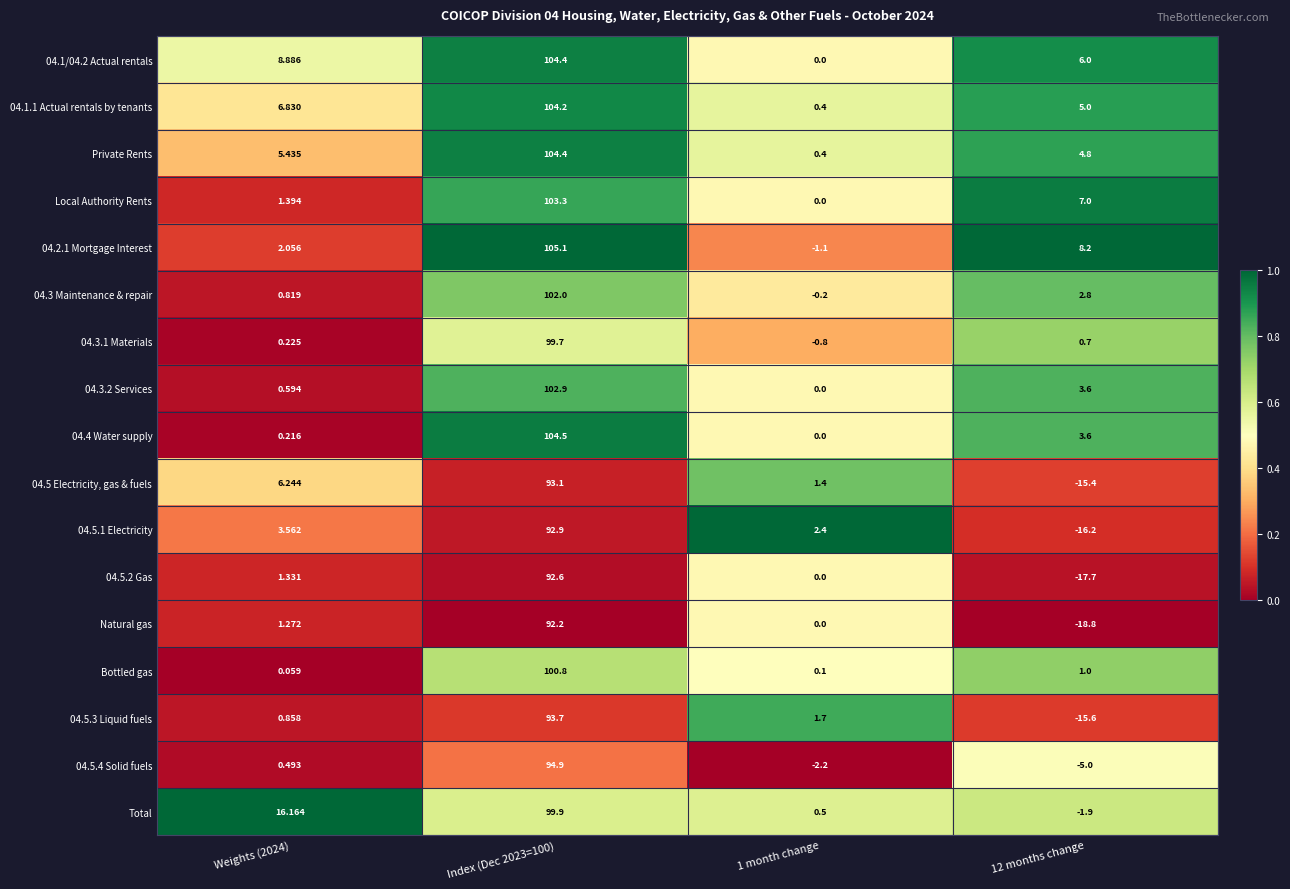

Which series has the largest range (max minus min)?

Natural gas